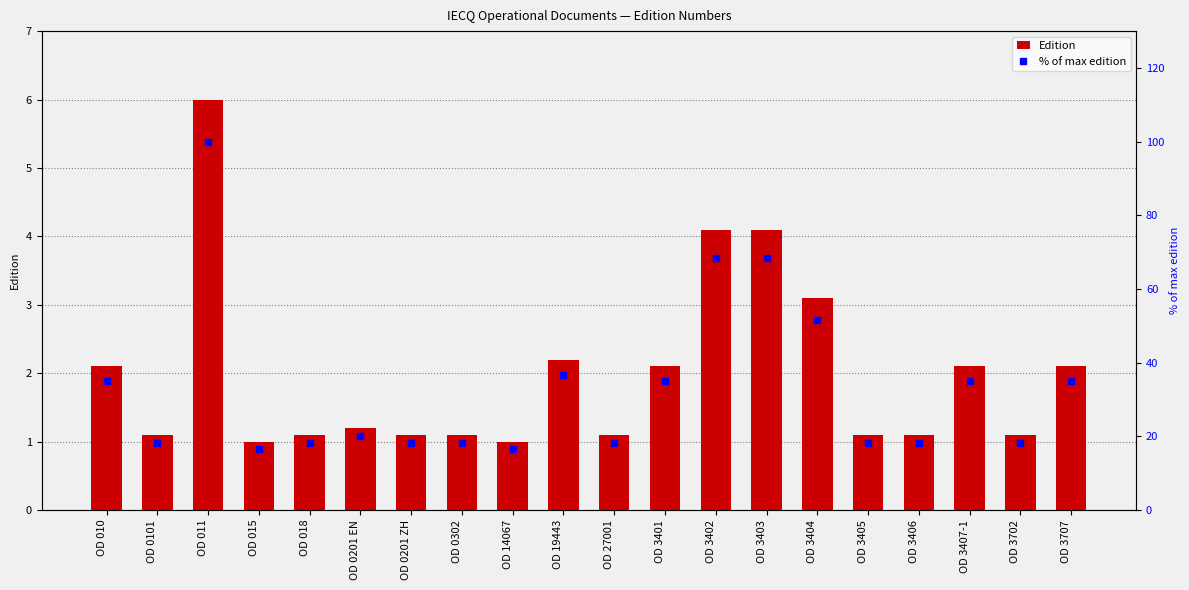

At how many categories does at least one series exceed 48?

4